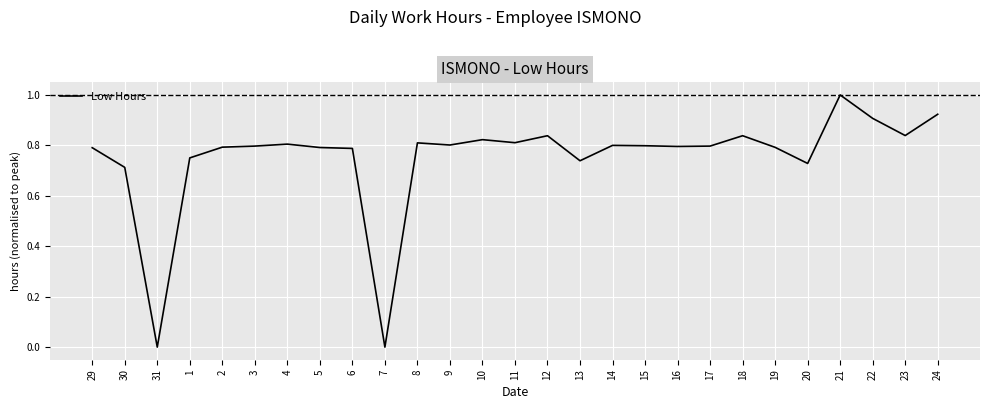

What position from the left is 18?

21